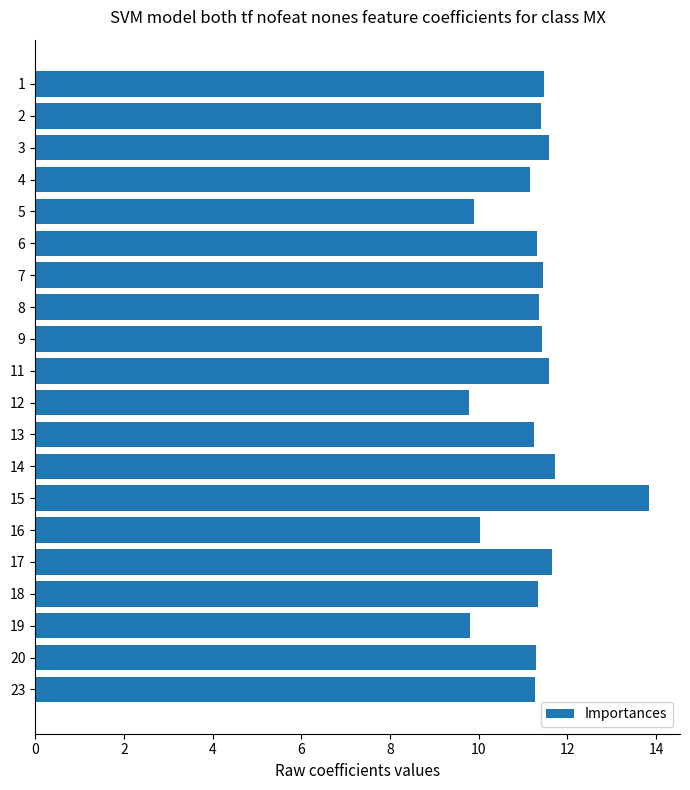

What is the sum of the values at 11 and 12?

21.4